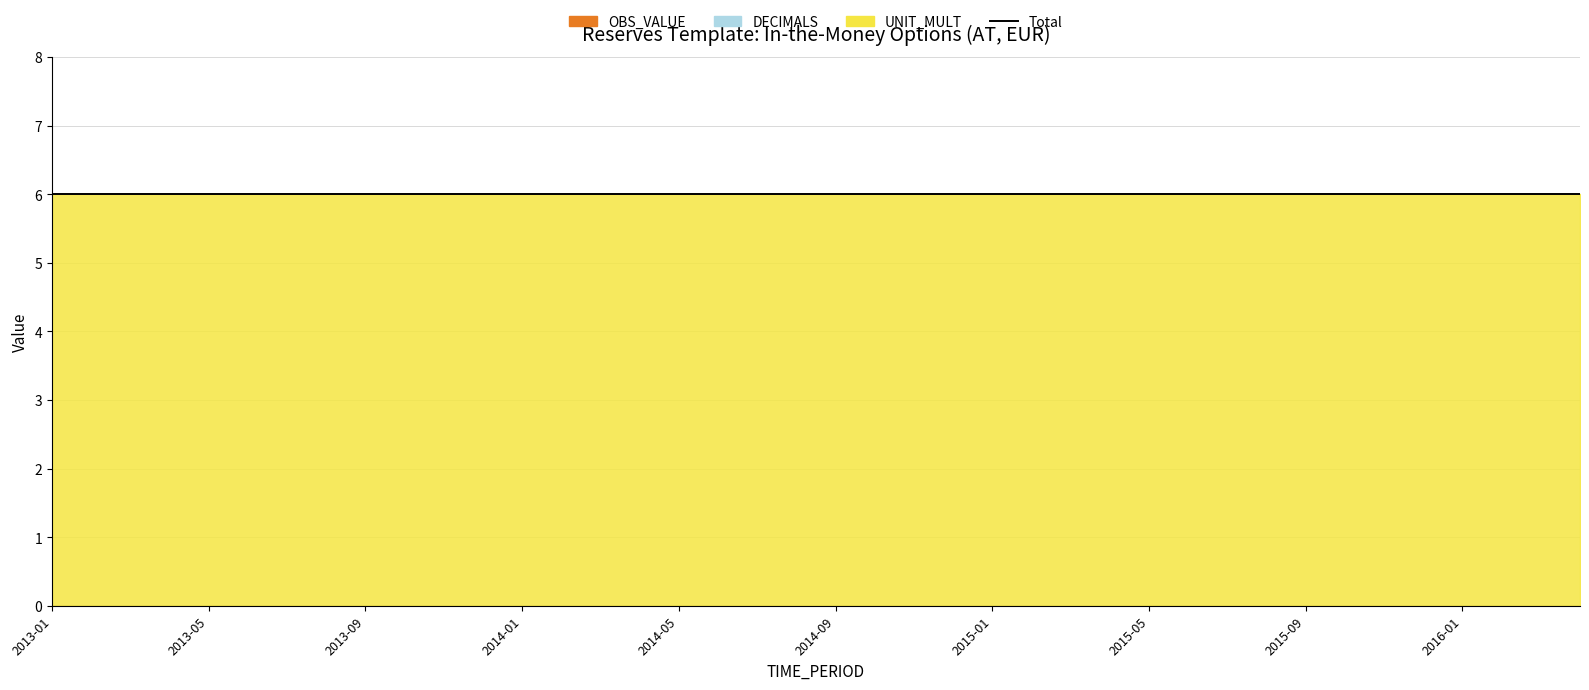

At how many categories does at least one series exceed 3?

40